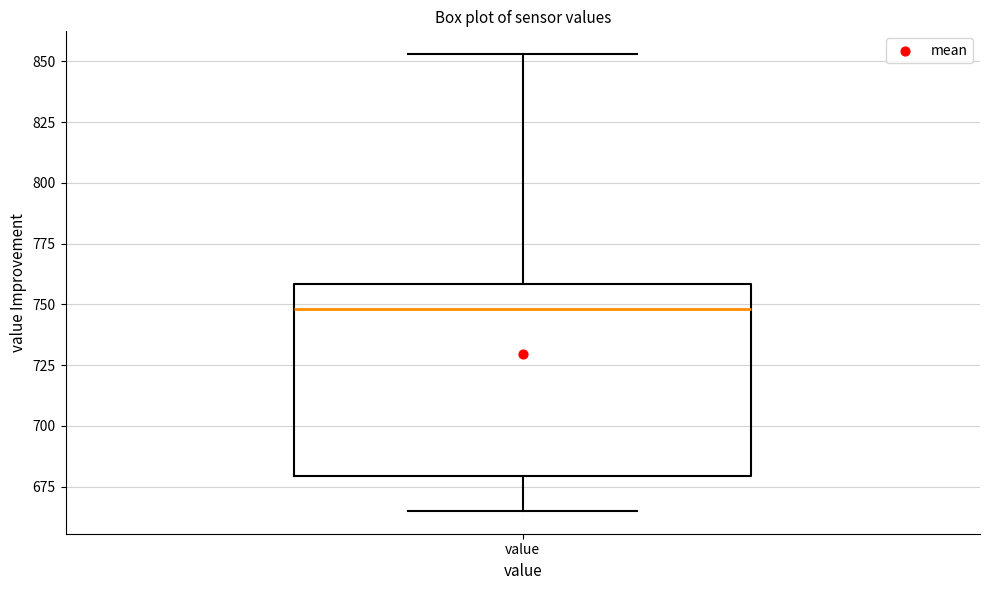

Where is the lower edge of the box for value on the y-axis? The values are not printed on the chart, so give them approximately, as read against the axis.

680